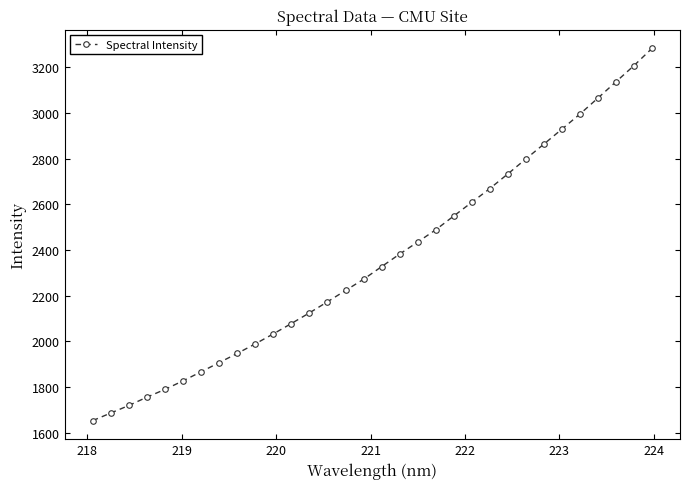

What is the greatest value displayed?

3283.5